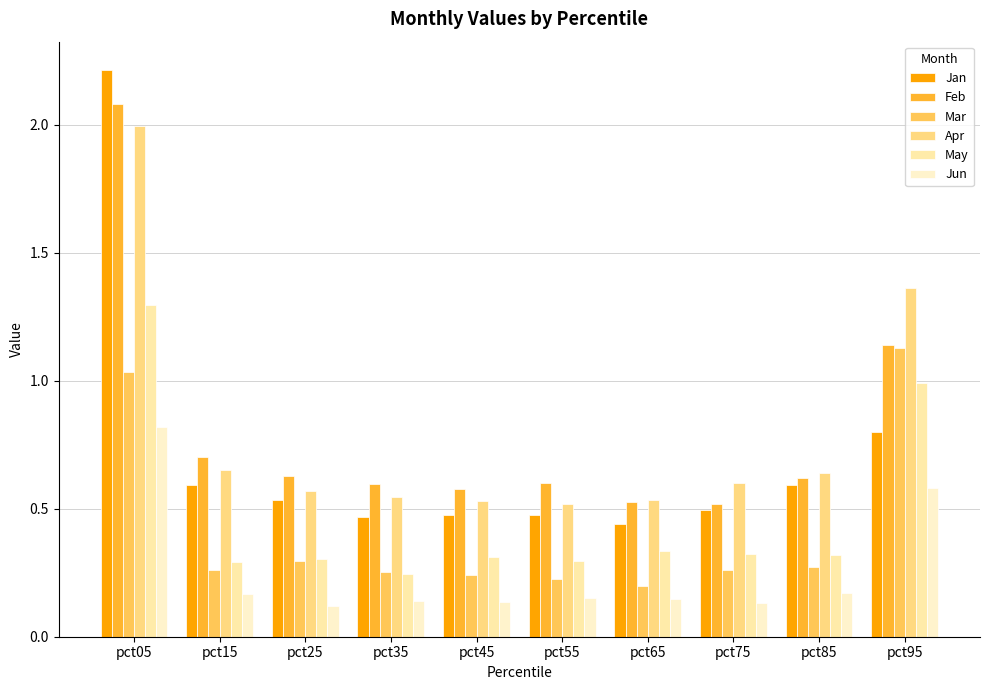

Reading left to right, list all the values displayed in this chart.

Jan: pct05=2.2	pct15=0.6	pct25=0.5	pct35=0.5	pct45=0.5	pct55=0.5	pct65=0.4	pct75=0.5	pct85=0.6	pct95=0.8
Feb: pct05=2.1	pct15=0.7	pct25=0.6	pct35=0.6	pct45=0.6	pct55=0.6	pct65=0.5	pct75=0.5	pct85=0.6	pct95=1.1
Mar: pct05=1.0	pct15=0.3	pct25=0.3	pct35=0.3	pct45=0.2	pct55=0.2	pct65=0.2	pct75=0.3	pct85=0.3	pct95=1.1
Apr: pct05=2.0	pct15=0.7	pct25=0.6	pct35=0.5	pct45=0.5	pct55=0.5	pct65=0.5	pct75=0.6	pct85=0.6	pct95=1.4
May: pct05=1.3	pct15=0.3	pct25=0.3	pct35=0.2	pct45=0.3	pct55=0.3	pct65=0.3	pct75=0.3	pct85=0.3	pct95=1.0
Jun: pct05=0.8	pct15=0.2	pct25=0.1	pct35=0.1	pct45=0.1	pct55=0.2	pct65=0.1	pct75=0.1	pct85=0.2	pct95=0.6